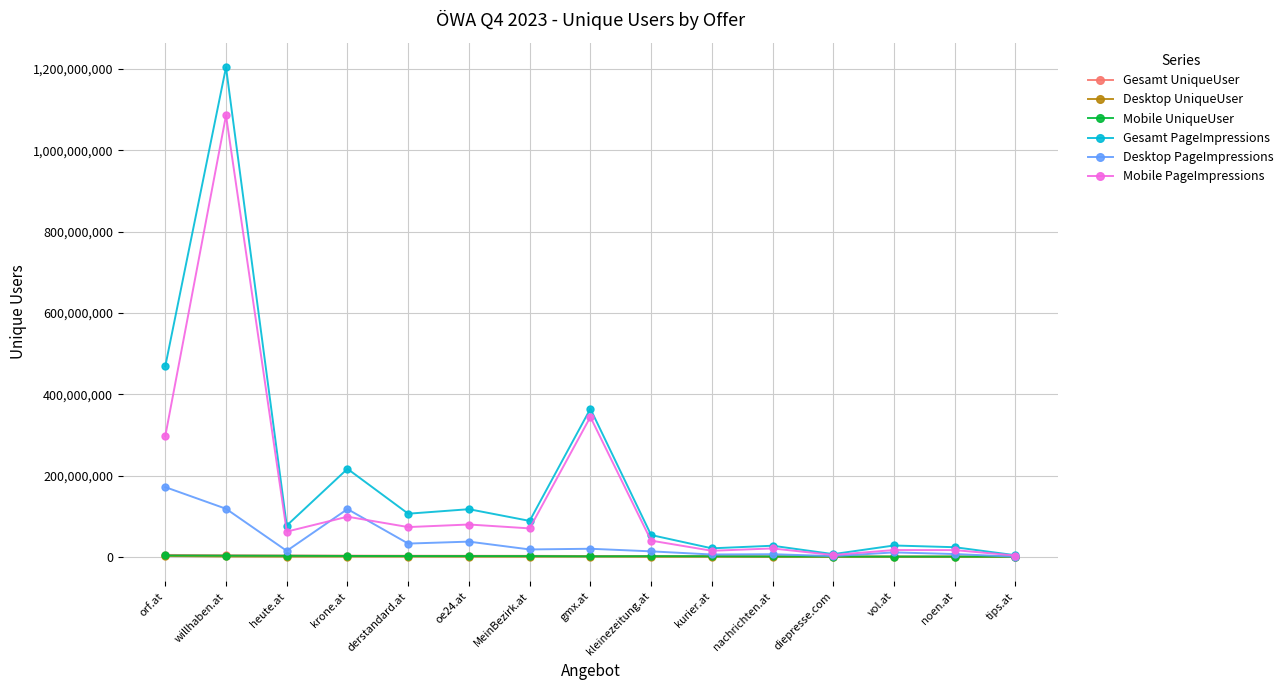

What is the highest value of the Mobile PageImpressions series?

1085504990